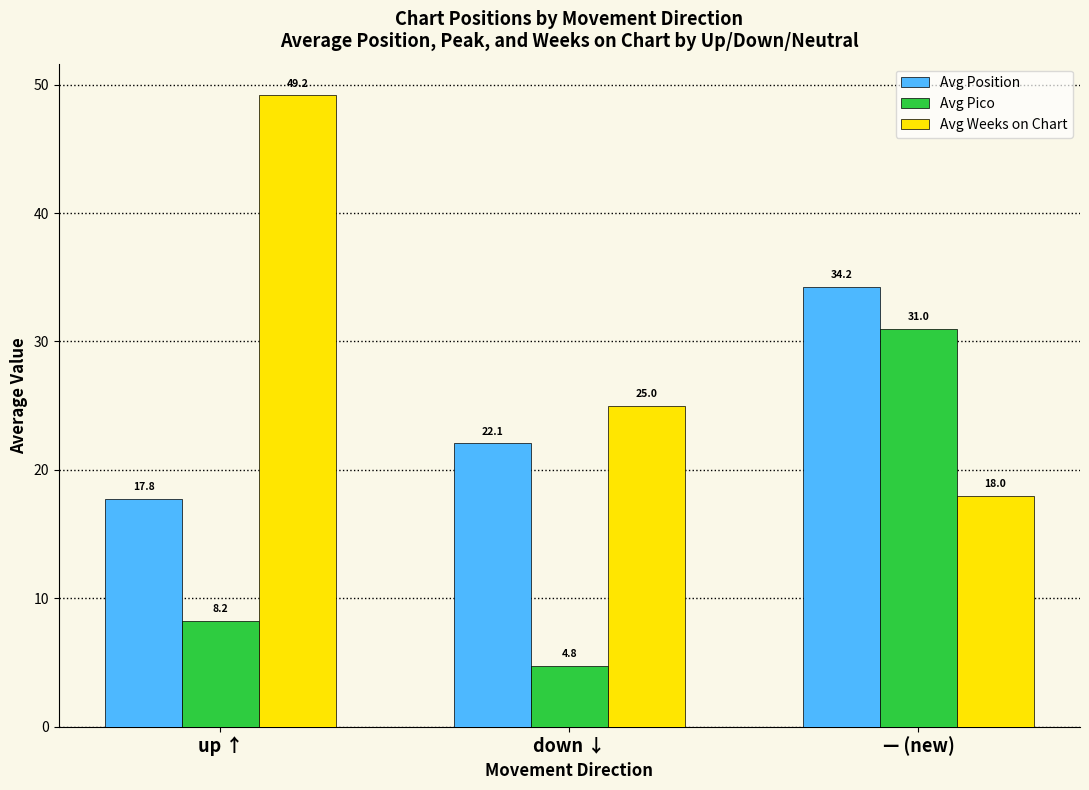

What position from the right is down ↓?

2